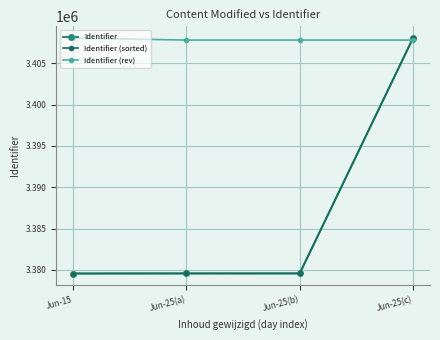

At which category is the sum across all series the highest?

Jun-25(c)